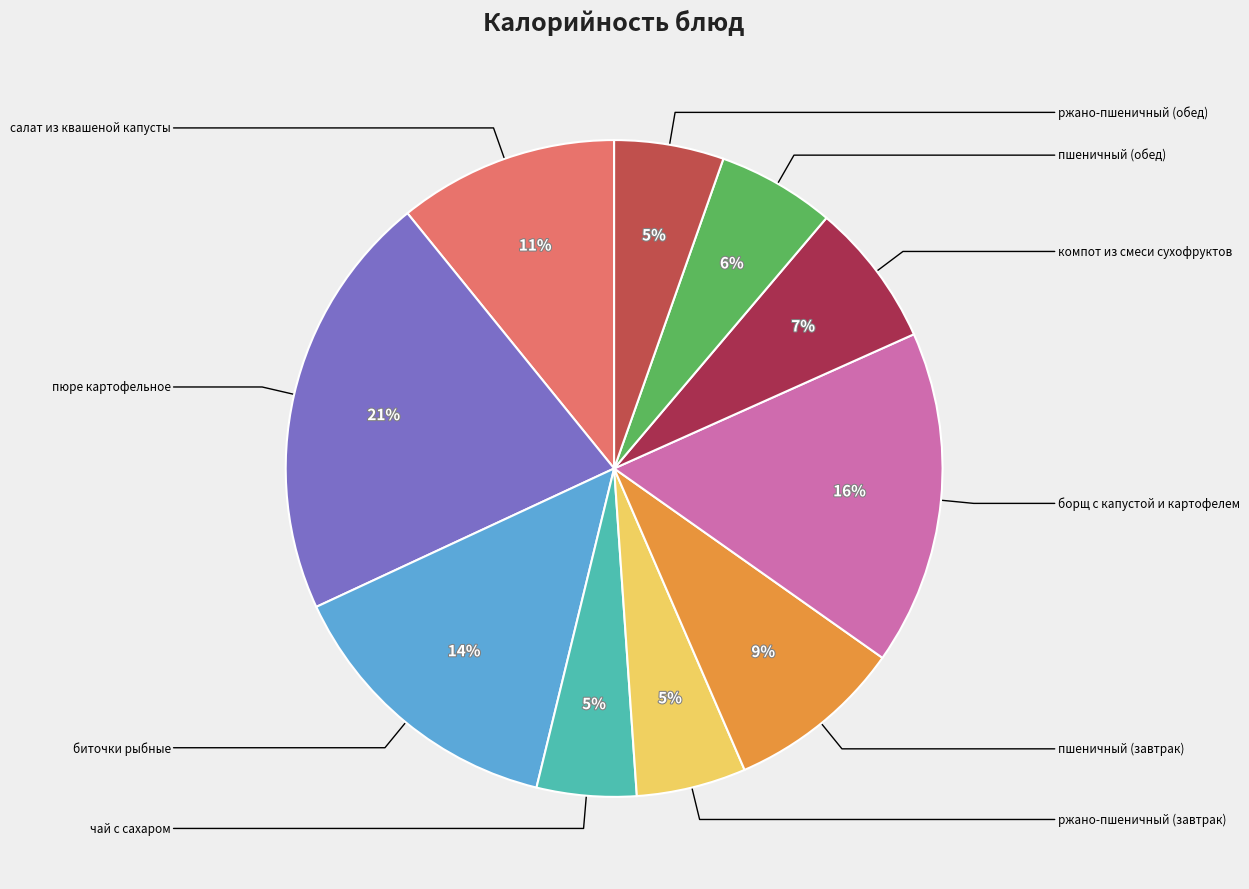

To the nearest percent, what is the difference between the largest and smallest slice percentages?

16%